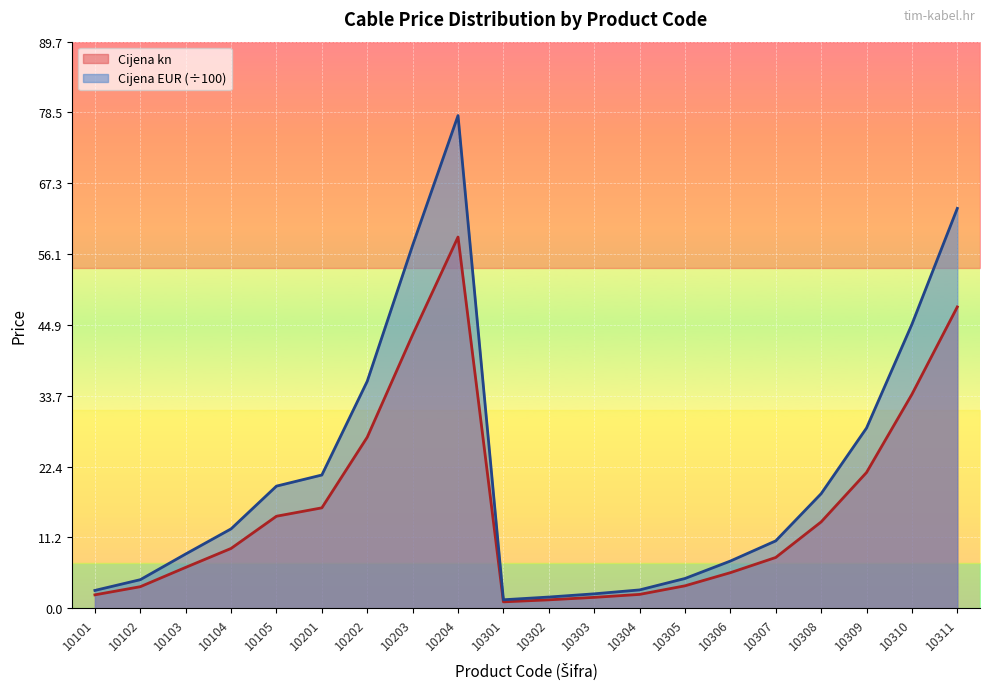

The Cijena EUR series shows 1.8 at 10302. True or false?

True